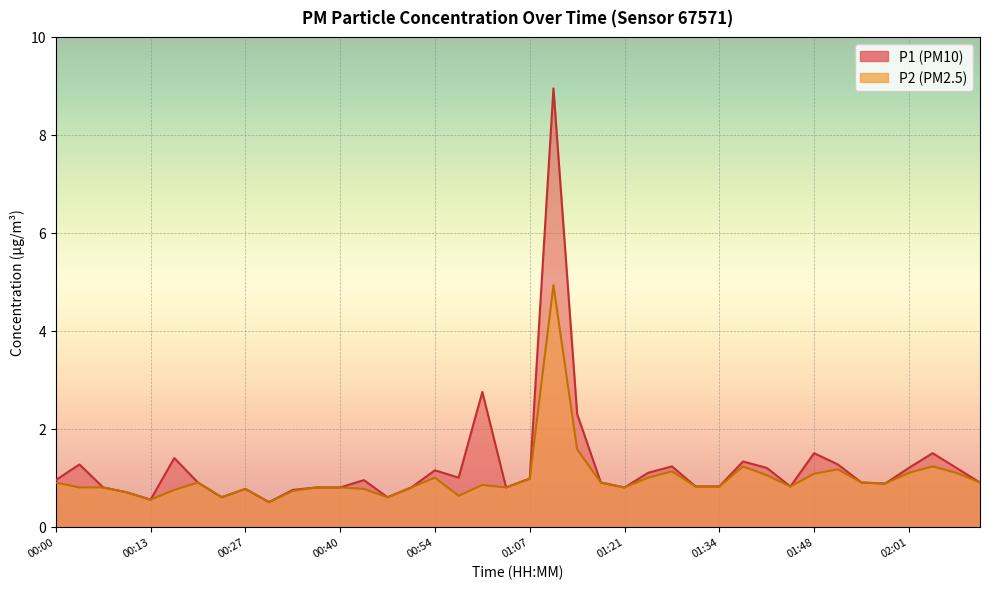

The value of P1 at 02:12 is 0.9. True or false?

True